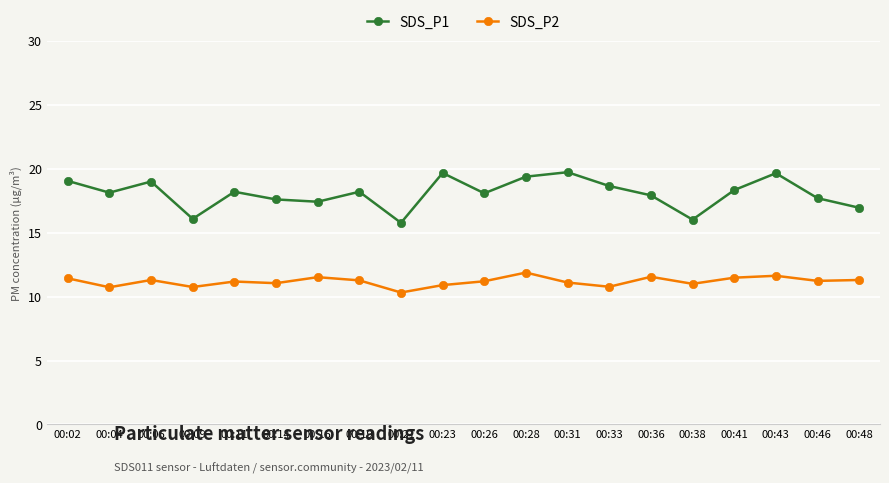

What is the value of the SDS_P1 point at the 7th from the left?

17.4